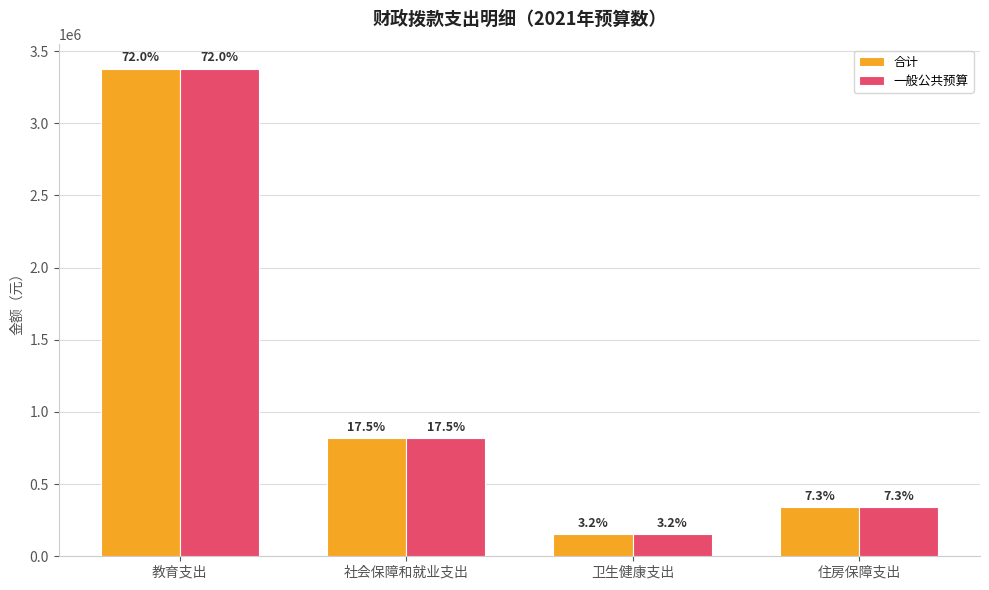

What are all the series names shown in the legend?

合计, 一般公共预算